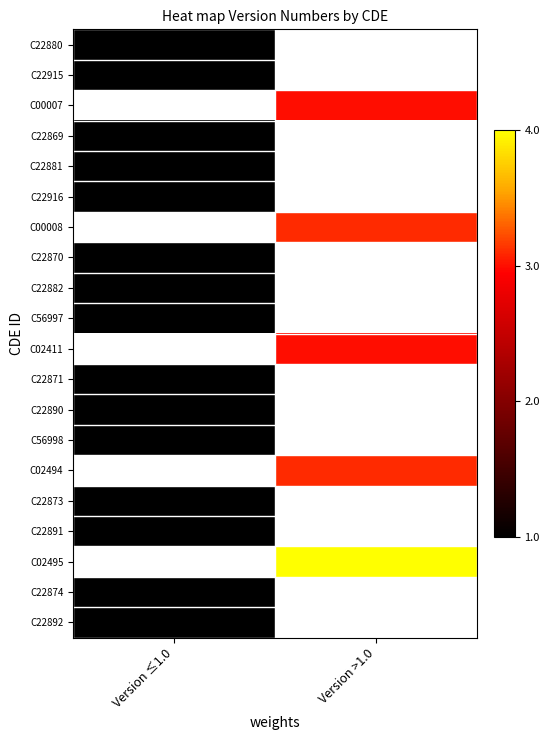

Which category has the lowest value in the C22915 series?

Version ≤1.0